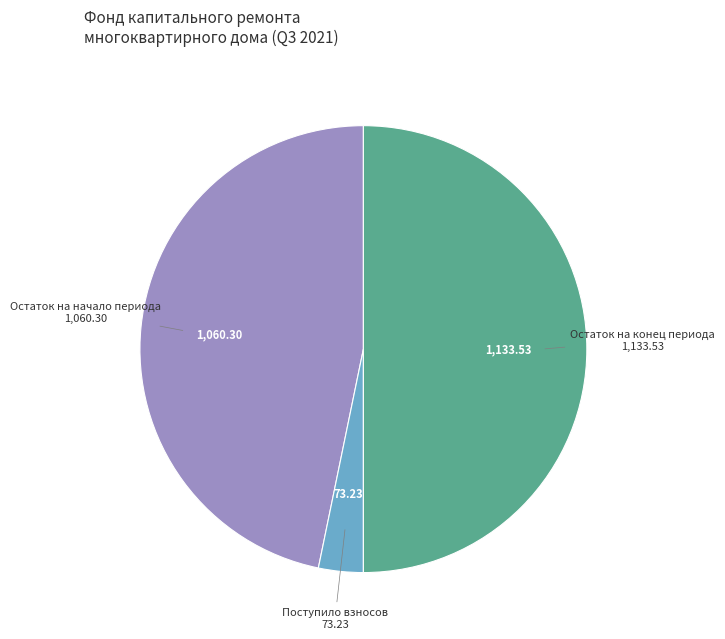

What is the largest slice in the pie chart?

Остаток на конец периода